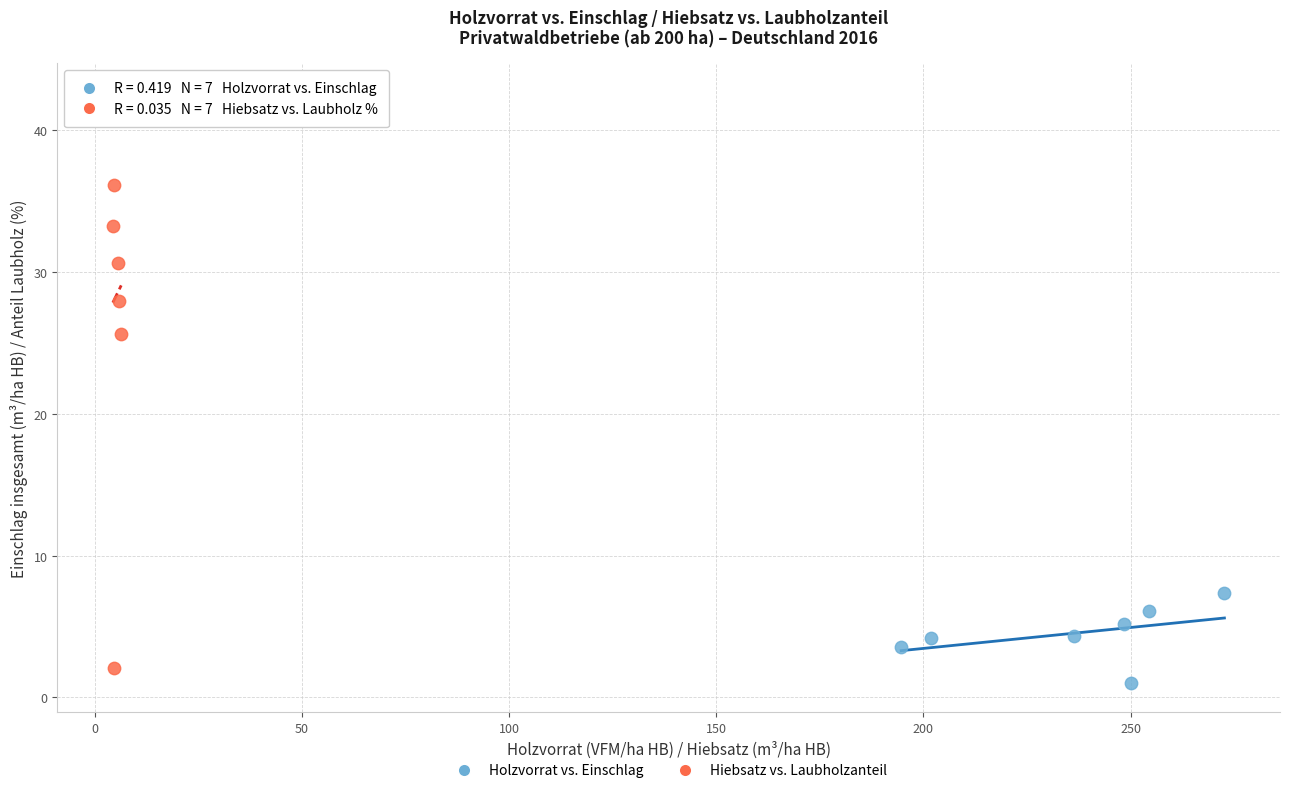

Which series has the widest spread of Y values?

Hiebsatz vs. Laubholzanteil